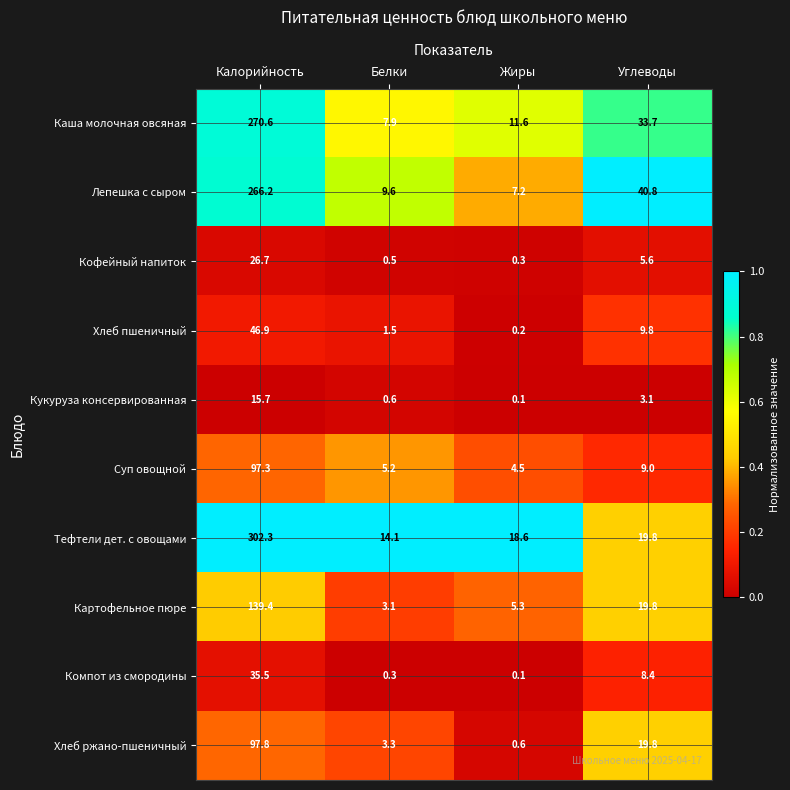

Rank the categories by Каша молочная овсяная value from lowest to highest.

Белки, Жиры, Углеводы, Калорийность